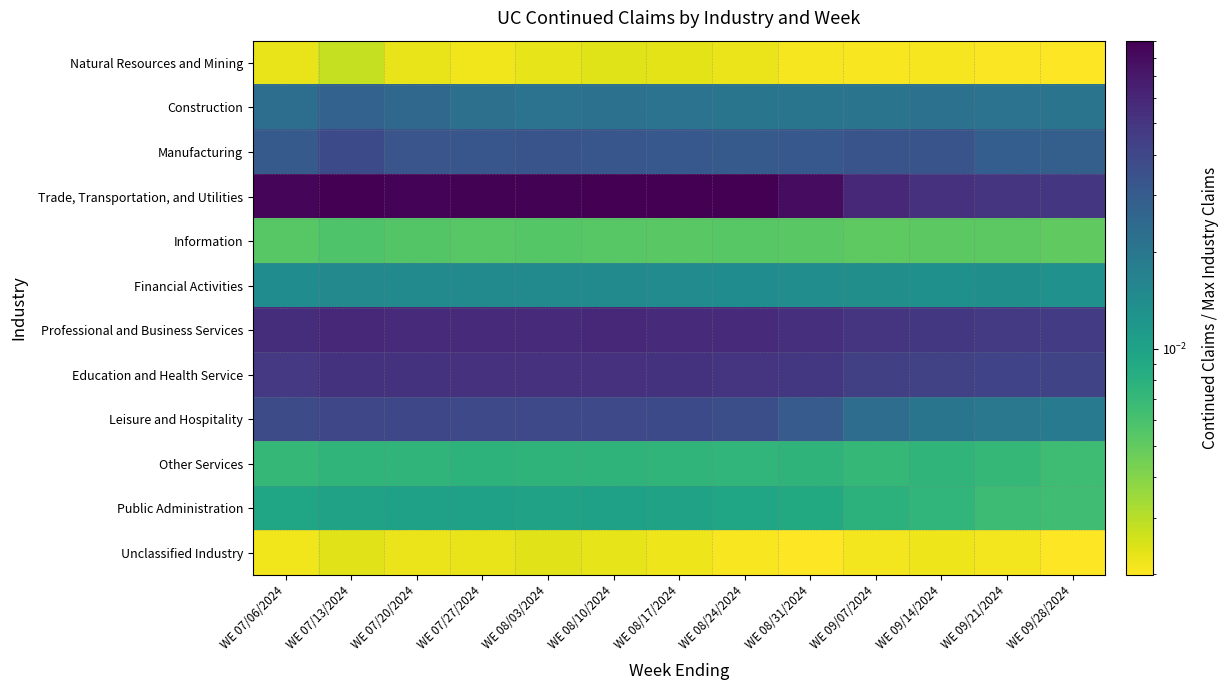

Reading left to right, transcribe all the data shown in this chart.

Natural Resources and Mining: WE 07/06/2024=0.0	WE 07/13/2024=0.0	WE 07/20/2024=0.0	WE 07/27/2024=0.0	WE 08/03/2024=0.0	WE 08/10/2024=0.0	WE 08/17/2024=0.0	WE 08/24/2024=0.0	WE 08/31/2024=0.0	WE 09/07/2024=0.0	WE 09/14/2024=0.0	WE 09/21/2024=0.0	WE 09/28/2024=0.0
Construction: WE 07/06/2024=0.0	WE 07/13/2024=0.0	WE 07/20/2024=0.0	WE 07/27/2024=0.0	WE 08/03/2024=0.0	WE 08/10/2024=0.0	WE 08/17/2024=0.0	WE 08/24/2024=0.0	WE 08/31/2024=0.0	WE 09/07/2024=0.0	WE 09/14/2024=0.0	WE 09/21/2024=0.0	WE 09/28/2024=0.0
Manufacturing: WE 07/06/2024=0.0	WE 07/13/2024=0.0	WE 07/20/2024=0.0	WE 07/27/2024=0.0	WE 08/03/2024=0.0	WE 08/10/2024=0.0	WE 08/17/2024=0.0	WE 08/24/2024=0.0	WE 08/31/2024=0.0	WE 09/07/2024=0.0	WE 09/14/2024=0.0	WE 09/21/2024=0.0	WE 09/28/2024=0.0
Trade, Transportation, and Utilities: WE 07/06/2024=0.1	WE 07/13/2024=0.1	WE 07/20/2024=0.1	WE 07/27/2024=0.1	WE 08/03/2024=0.1	WE 08/10/2024=0.1	WE 08/17/2024=0.1	WE 08/24/2024=0.1	WE 08/31/2024=0.1	WE 09/07/2024=0.1	WE 09/14/2024=0.1	WE 09/21/2024=0.1	WE 09/28/2024=0.0
Information: WE 07/06/2024=0.0	WE 07/13/2024=0.0	WE 07/20/2024=0.0	WE 07/27/2024=0.0	WE 08/03/2024=0.0	WE 08/10/2024=0.0	WE 08/17/2024=0.0	WE 08/24/2024=0.0	WE 08/31/2024=0.0	WE 09/07/2024=0.0	WE 09/14/2024=0.0	WE 09/21/2024=0.0	WE 09/28/2024=0.0
Financial Activities: WE 07/06/2024=0.0	WE 07/13/2024=0.0	WE 07/20/2024=0.0	WE 07/27/2024=0.0	WE 08/03/2024=0.0	WE 08/10/2024=0.0	WE 08/17/2024=0.0	WE 08/24/2024=0.0	WE 08/31/2024=0.0	WE 09/07/2024=0.0	WE 09/14/2024=0.0	WE 09/21/2024=0.0	WE 09/28/2024=0.0
Professional and Business Services: WE 07/06/2024=0.1	WE 07/13/2024=0.1	WE 07/20/2024=0.1	WE 07/27/2024=0.1	WE 08/03/2024=0.1	WE 08/10/2024=0.1	WE 08/17/2024=0.1	WE 08/24/2024=0.1	WE 08/31/2024=0.1	WE 09/07/2024=0.1	WE 09/14/2024=0.0	WE 09/21/2024=0.0	WE 09/28/2024=0.0
Education and Health Service: WE 07/06/2024=0.0	WE 07/13/2024=0.1	WE 07/20/2024=0.1	WE 07/27/2024=0.1	WE 08/03/2024=0.1	WE 08/10/2024=0.1	WE 08/17/2024=0.1	WE 08/24/2024=0.1	WE 08/31/2024=0.0	WE 09/07/2024=0.0	WE 09/14/2024=0.0	WE 09/21/2024=0.0	WE 09/28/2024=0.0
Leisure and Hospitality: WE 07/06/2024=0.0	WE 07/13/2024=0.0	WE 07/20/2024=0.0	WE 07/27/2024=0.0	WE 08/03/2024=0.0	WE 08/10/2024=0.0	WE 08/17/2024=0.0	WE 08/24/2024=0.0	WE 08/31/2024=0.0	WE 09/07/2024=0.0	WE 09/14/2024=0.0	WE 09/21/2024=0.0	WE 09/28/2024=0.0
Other Services: WE 07/06/2024=0.0	WE 07/13/2024=0.0	WE 07/20/2024=0.0	WE 07/27/2024=0.0	WE 08/03/2024=0.0	WE 08/10/2024=0.0	WE 08/17/2024=0.0	WE 08/24/2024=0.0	WE 08/31/2024=0.0	WE 09/07/2024=0.0	WE 09/14/2024=0.0	WE 09/21/2024=0.0	WE 09/28/2024=0.0
Public Administration: WE 07/06/2024=0.0	WE 07/13/2024=0.0	WE 07/20/2024=0.0	WE 07/27/2024=0.0	WE 08/03/2024=0.0	WE 08/10/2024=0.0	WE 08/17/2024=0.0	WE 08/24/2024=0.0	WE 08/31/2024=0.0	WE 09/07/2024=0.0	WE 09/14/2024=0.0	WE 09/21/2024=0.0	WE 09/28/2024=0.0
Unclassified Industry: WE 07/06/2024=0.0	WE 07/13/2024=0.0	WE 07/20/2024=0.0	WE 07/27/2024=0.0	WE 08/03/2024=0.0	WE 08/10/2024=0.0	WE 08/17/2024=0.0	WE 08/24/2024=0.0	WE 08/31/2024=0.0	WE 09/07/2024=0.0	WE 09/14/2024=0.0	WE 09/21/2024=0.0	WE 09/28/2024=0.0